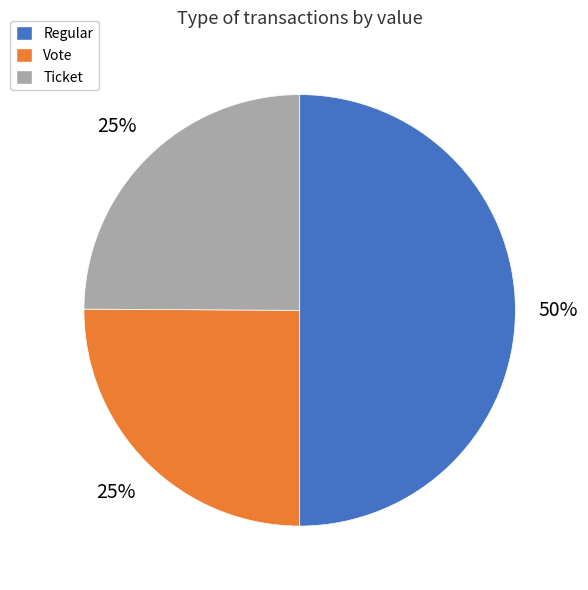

True or false: Ticket accounts for 25% of the total.

True